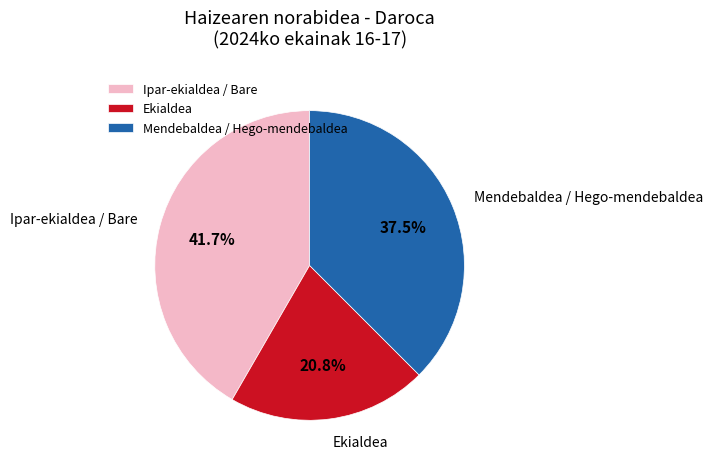

What portion of the pie excludes Mendebaldea / Hego-mendebaldea?

62.5%